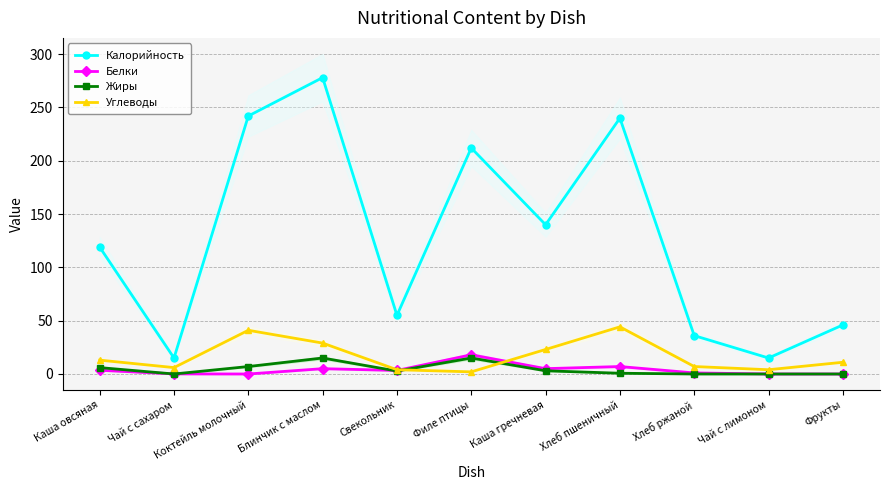

Which series changed the most between Свекольник and Хлеб ржаной?

Калорийность